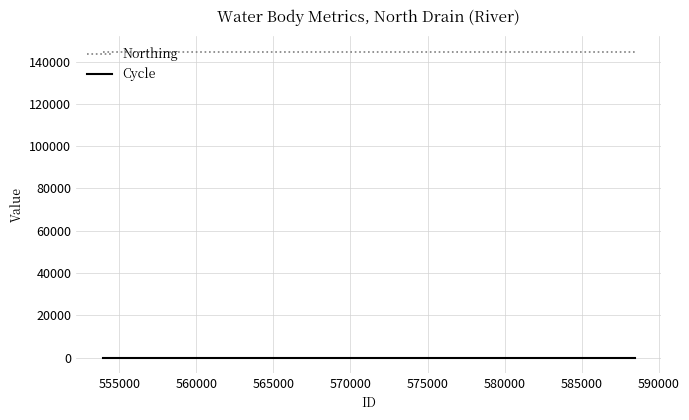

Which series has the largest total across all categories?

Northing